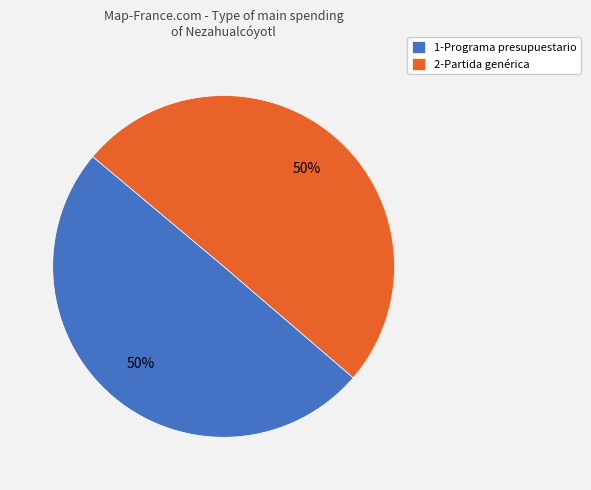

To the nearest percent, what is the combined percentage of 2-Partida genérica and 1-Programa presupuestario?

100%